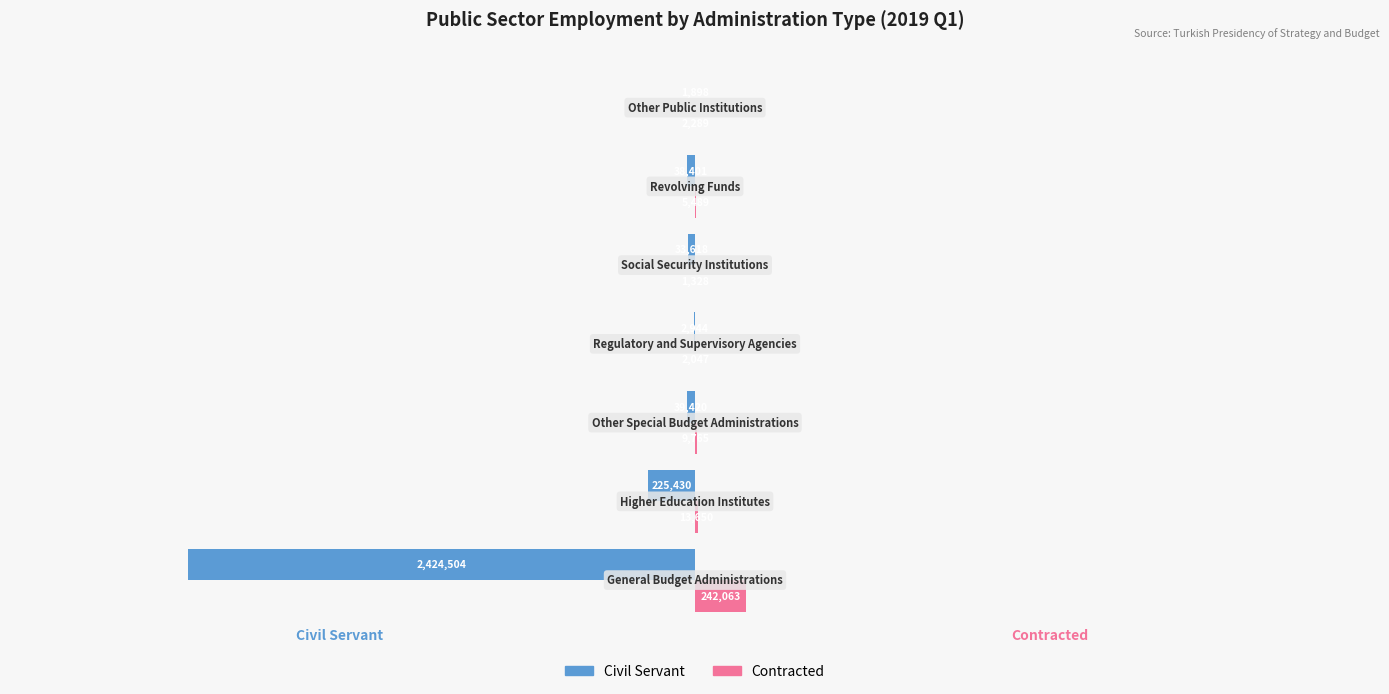

What are all the series names shown in the legend?

Civil Servant, Contracted